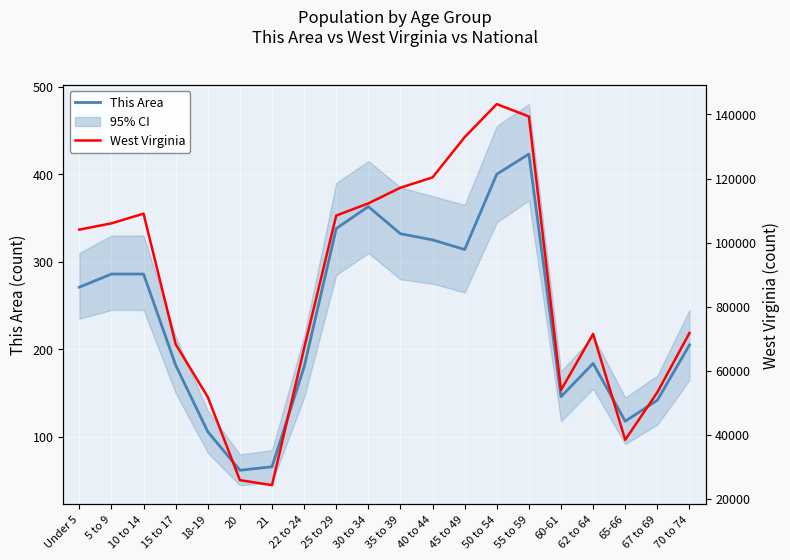

Which series has the largest range (max minus min)?

West Virginia